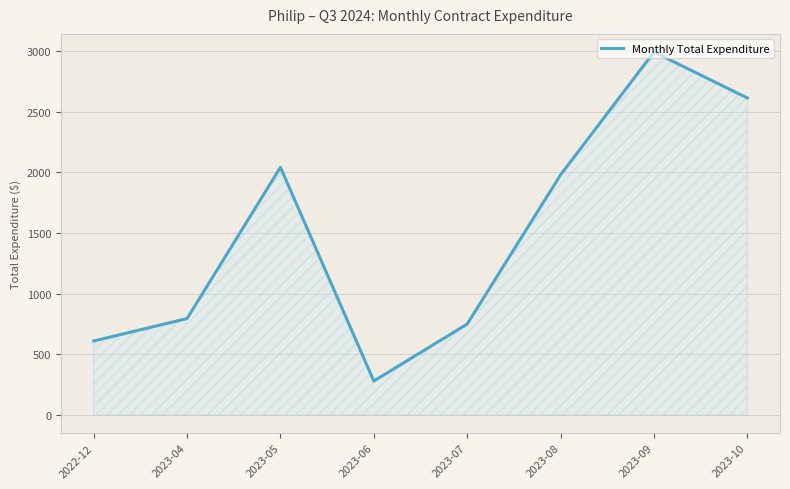

What is the smallest value displayed?

280.0